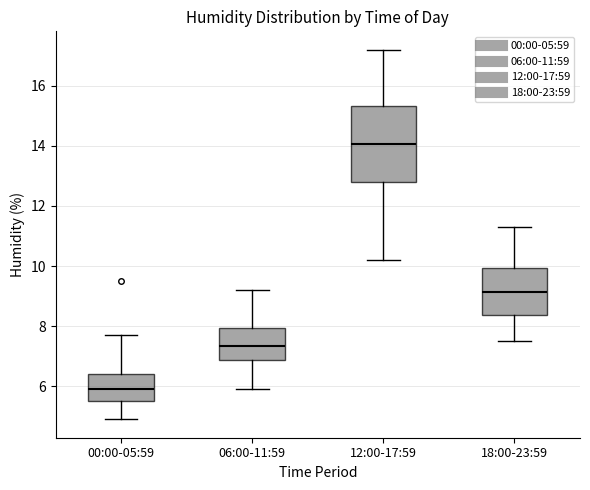

Comparing the boxes themselves (not the whiskers), which one is the tallest?

12:00-17:59